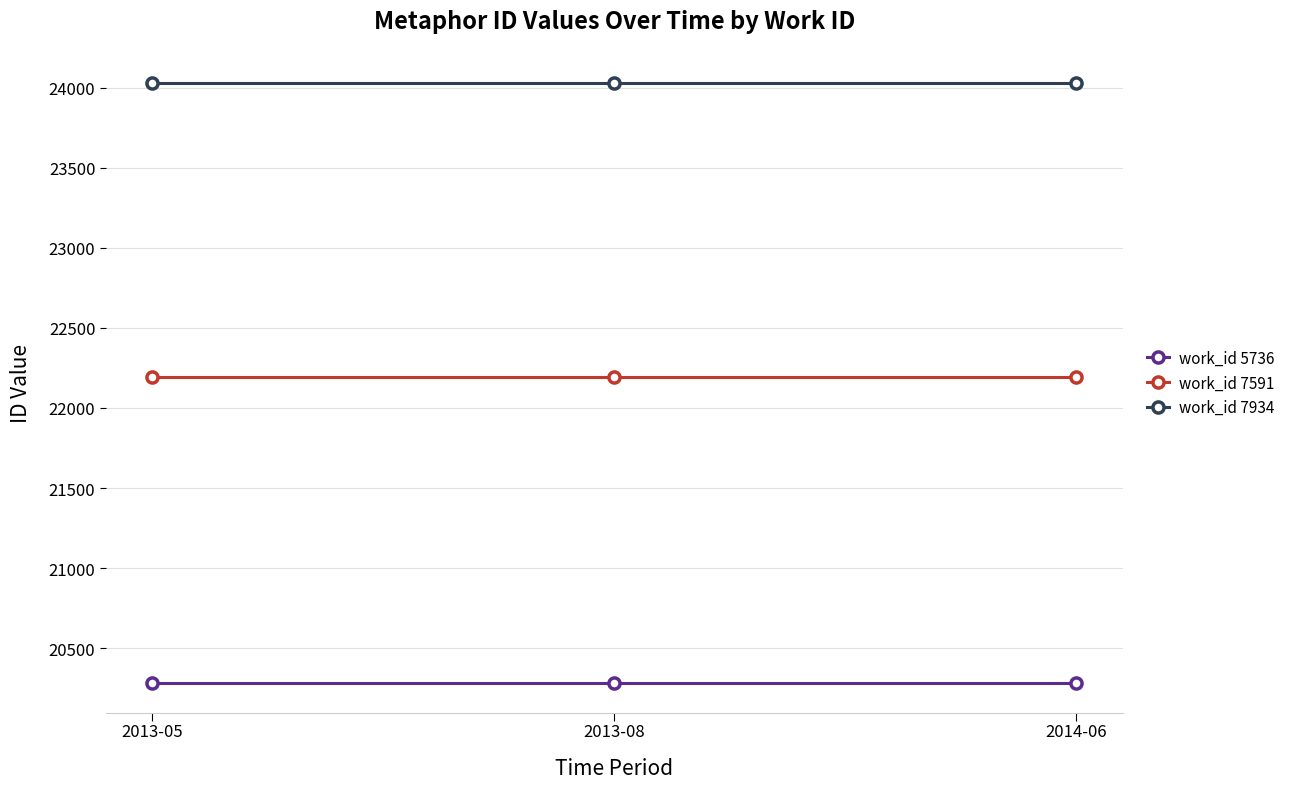

Rank the series by their average value, from highest to lowest.

work_id 7934, work_id 7591, work_id 5736